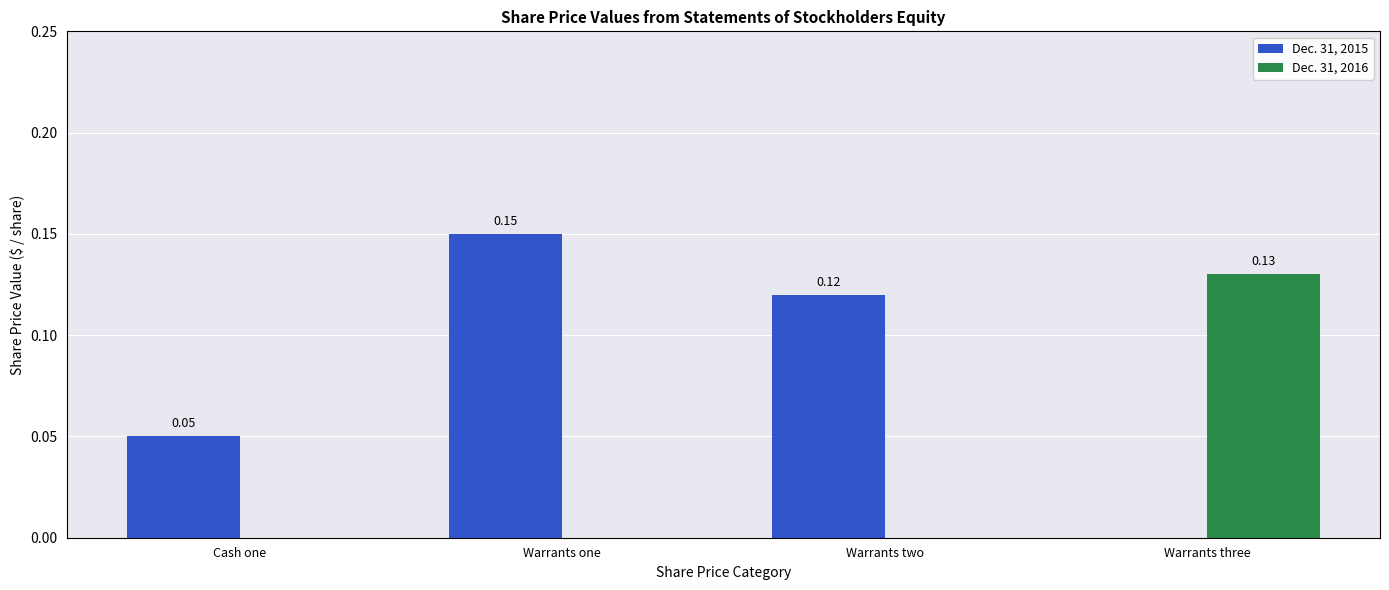

Which category has the highest value in the Dec. 31, 2016 series?

Warrants three